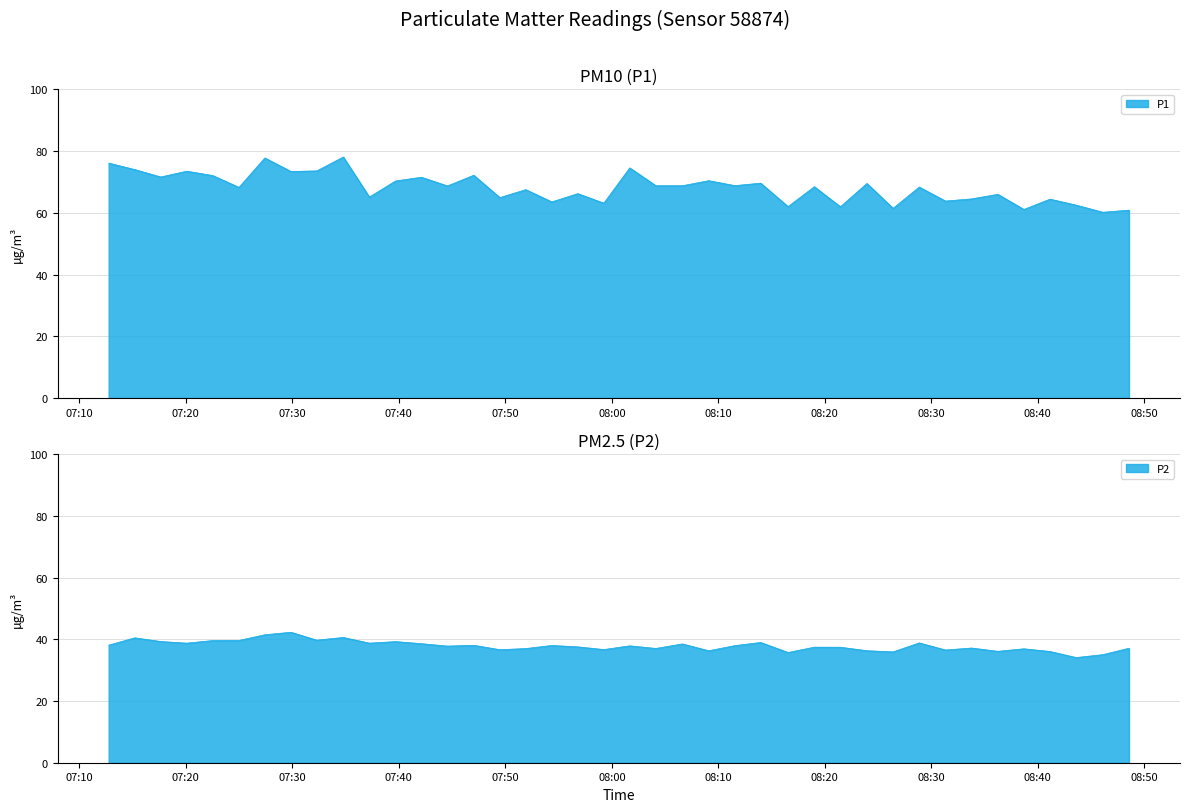

How many data points in P2 are above 37?

27